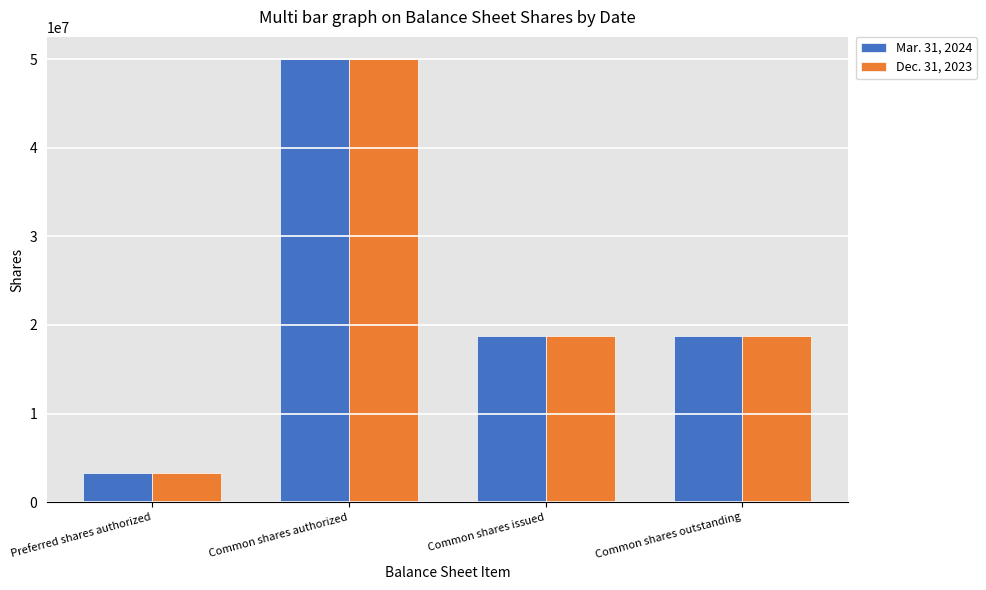

The value of Mar. 31, 2024 at Common shares authorized is 31261394. True or false?

False